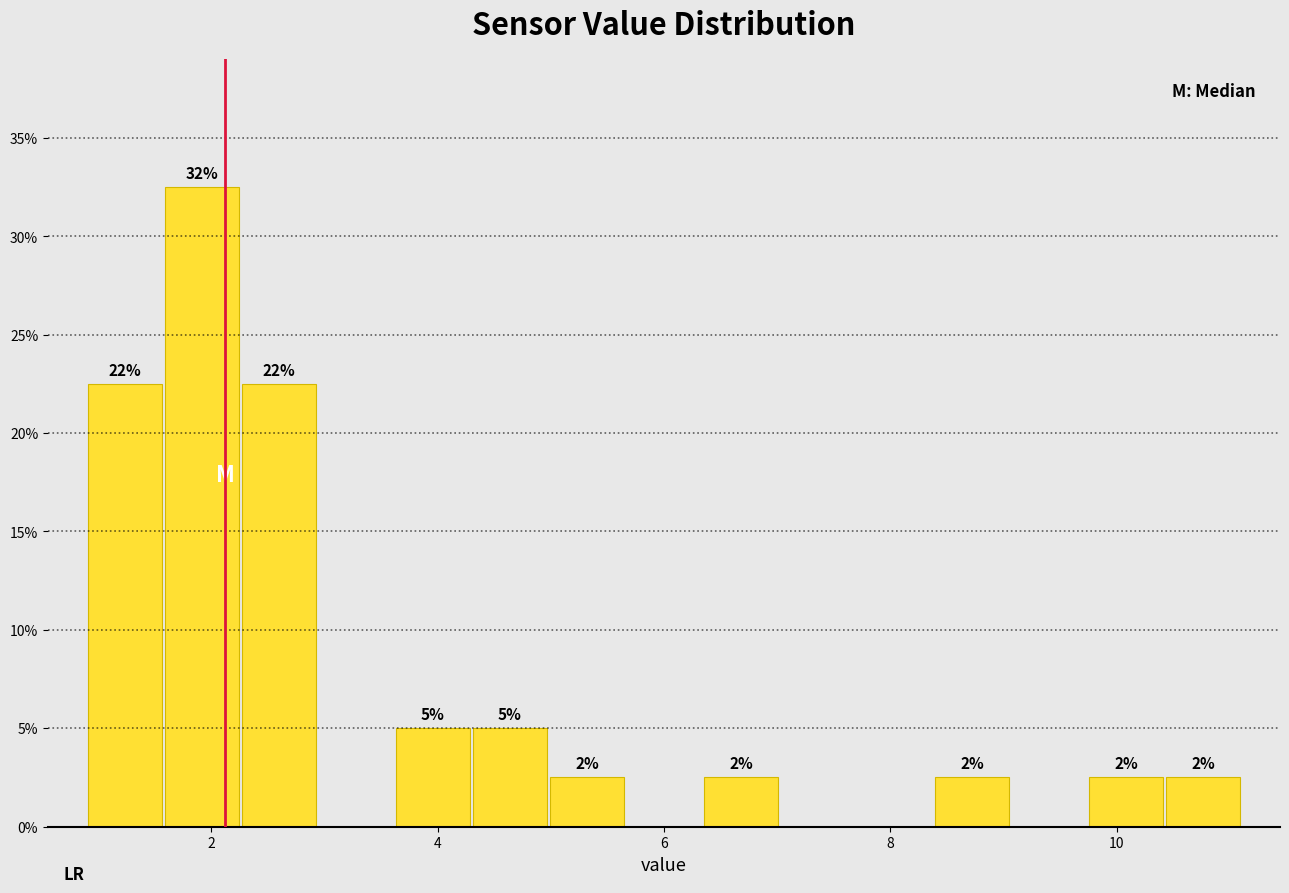

Around what value on the x-axis is the tallest bar? Give the approximate position of its centre, as read against the axis.

2.0